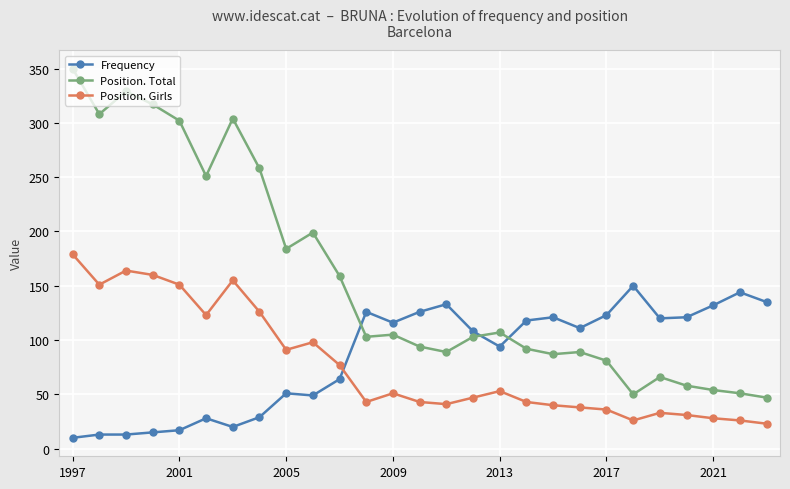

What is the sum of all Position. Total values?

4237